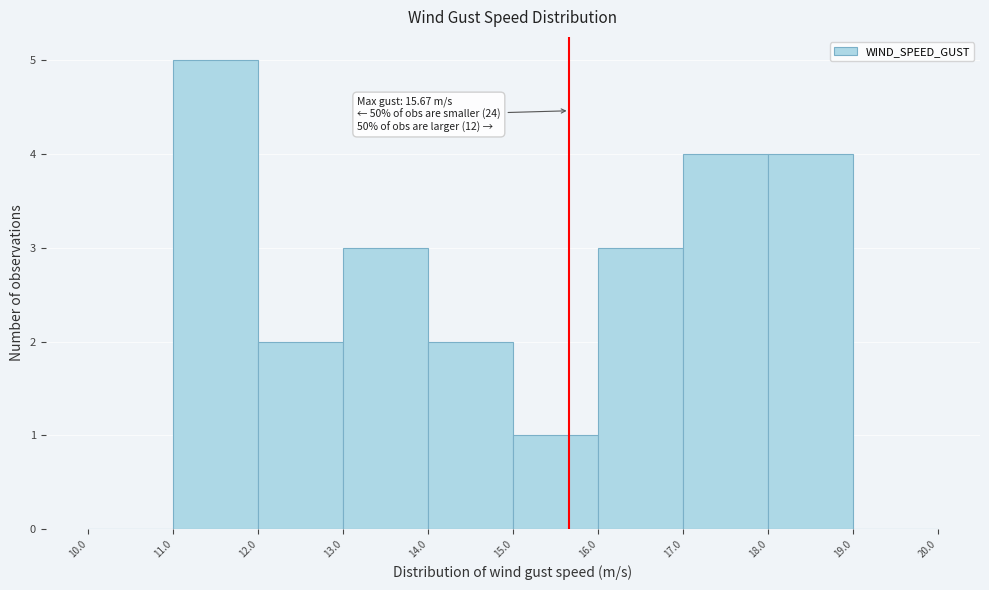

Over which range of the x-axis is the bar tallest?

11.0 to 12.0